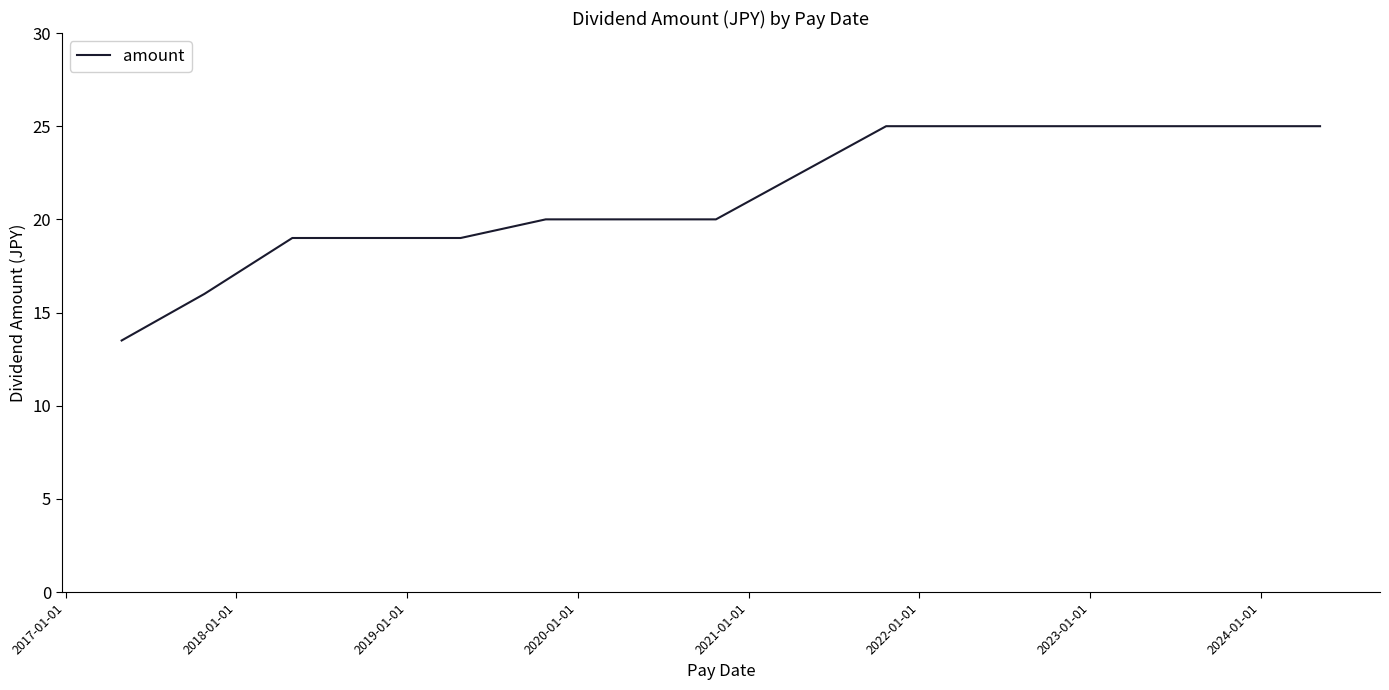

Reading right to left, what are all the values shown in this chart?

25.0	25.0	25.0	25.0	25.0	25.0	20.0	20.0	20.0	19.0	19.0	19.0	16.0	13.5